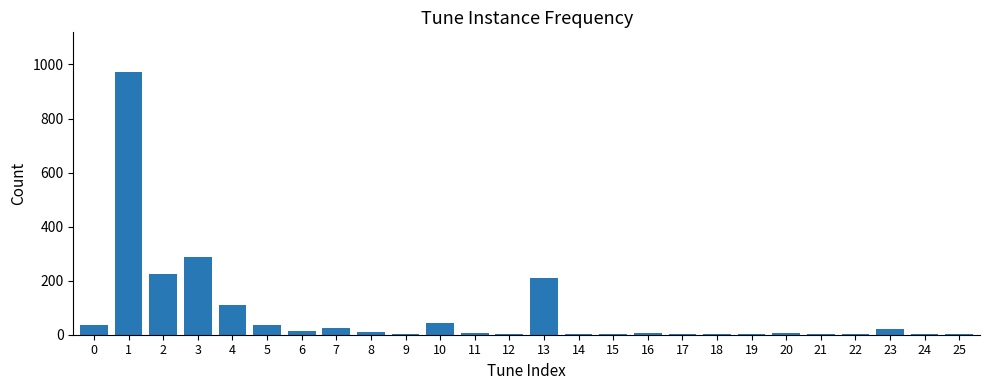

What is the sum of all values?

2032